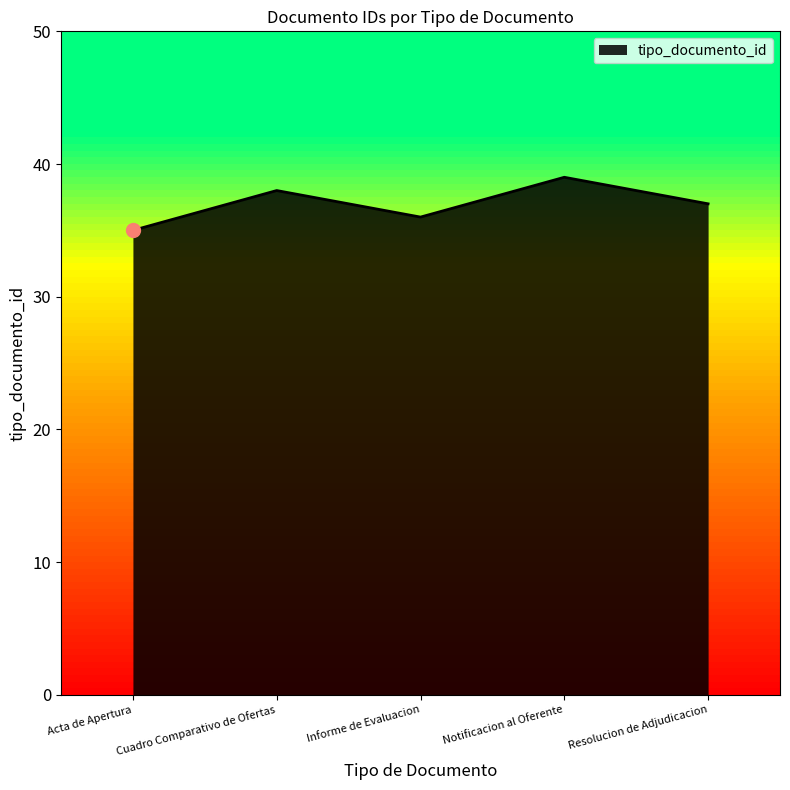

Approximately how many times larger is the value at Notificacion al Oferente compared to Resolucion de Adjudicacion?

1.1